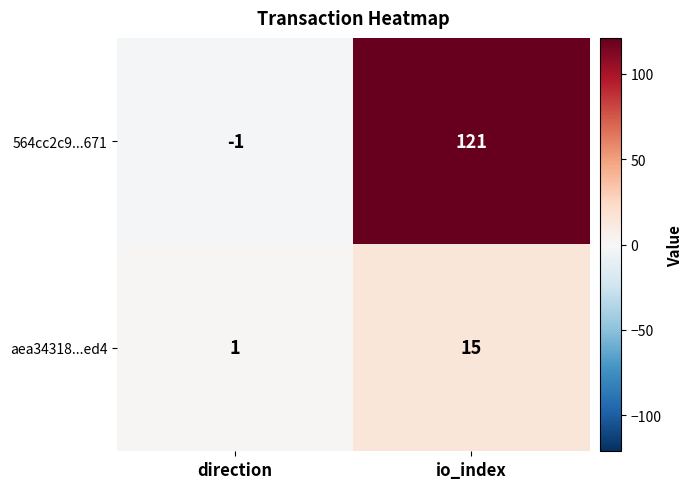

What is the maximum value shown in the chart?

121